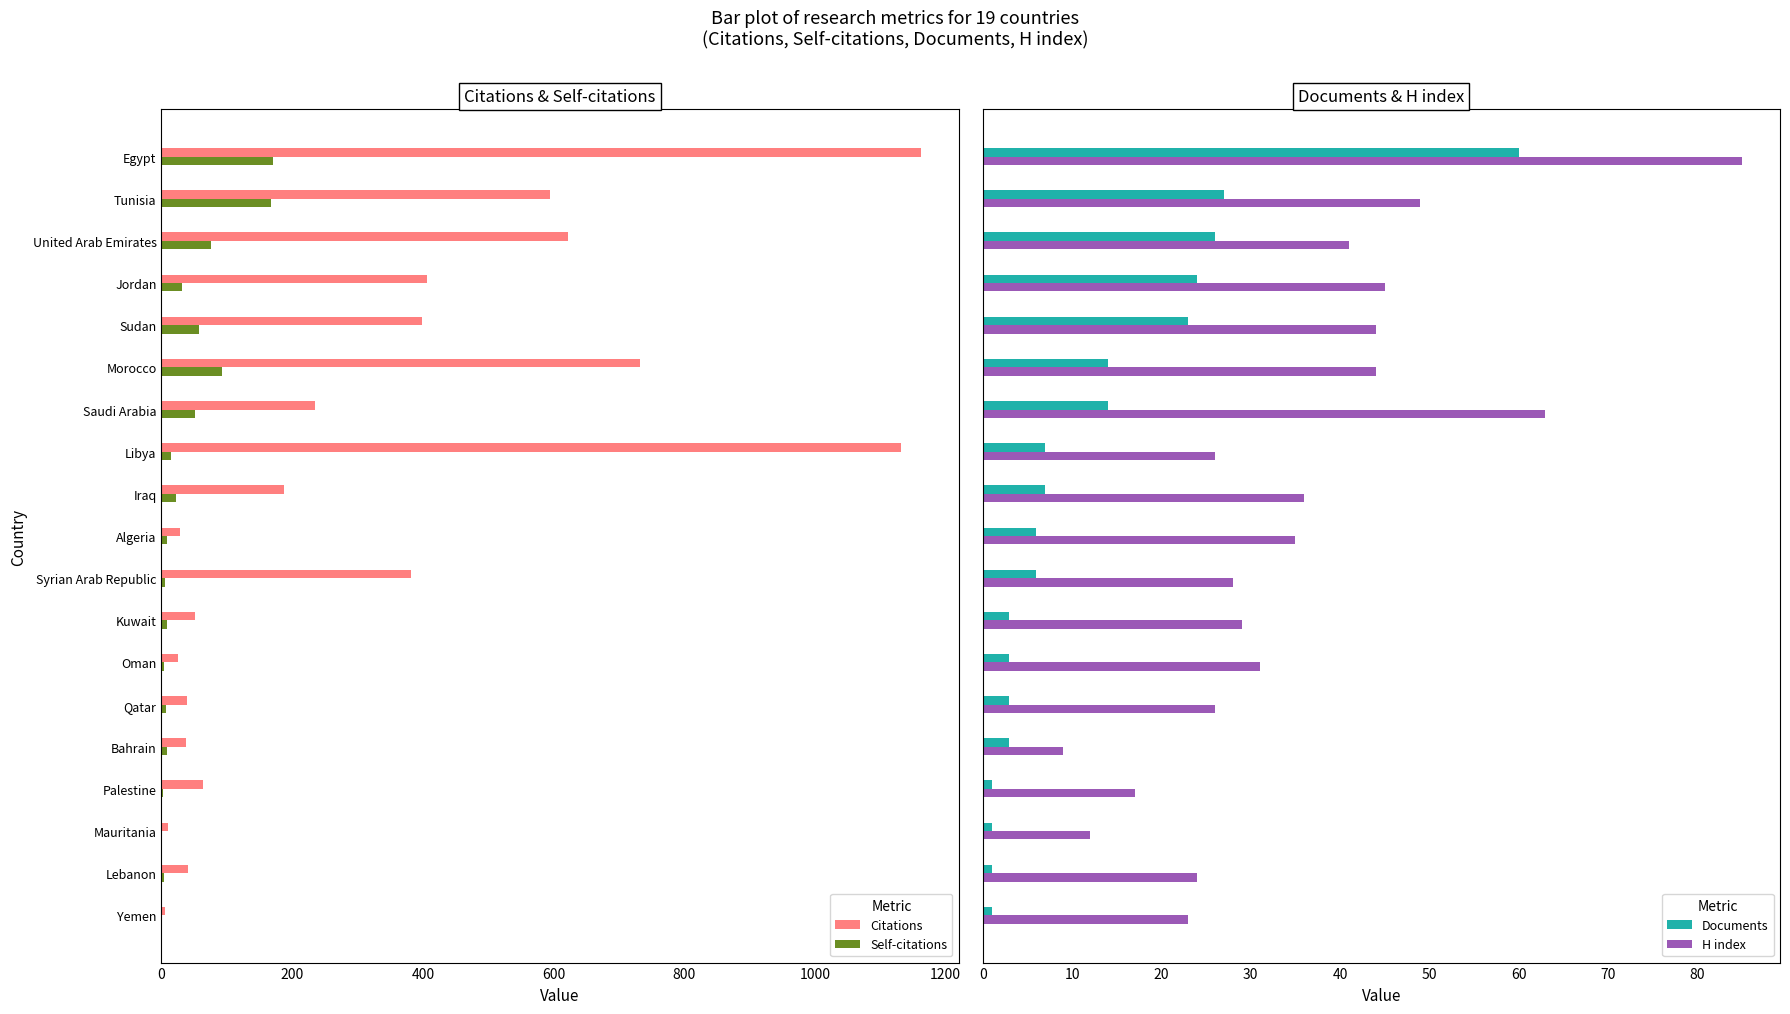

What is the difference between the second highest and second lowest values in the H index series?

51